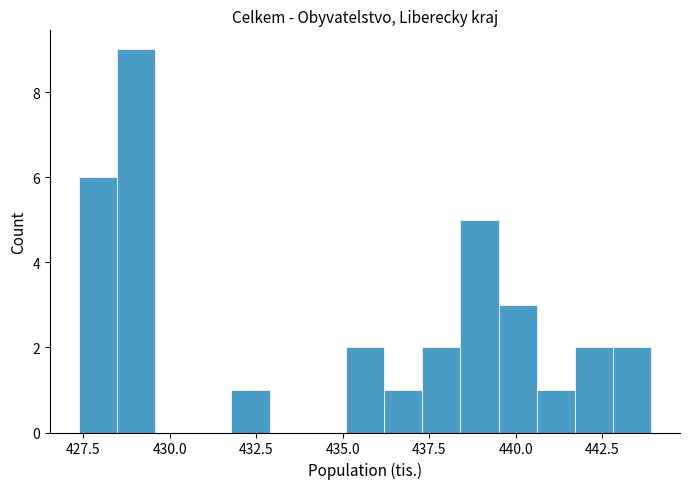

Around what value on the x-axis is the tallest bar? Give the approximate position of its centre, as read against the axis.

429.0